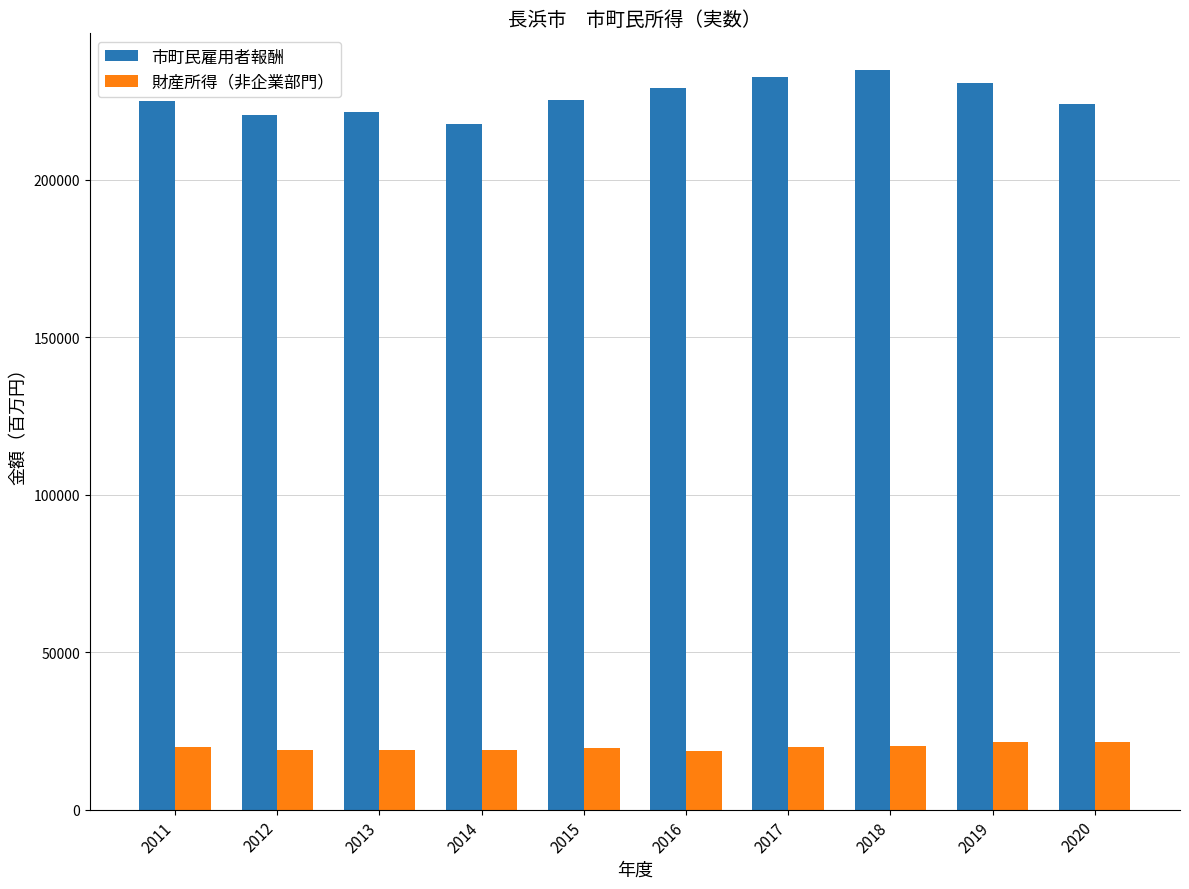

True or false: 財産所得（非企業部門） has a value of 33466 at 2017.

False